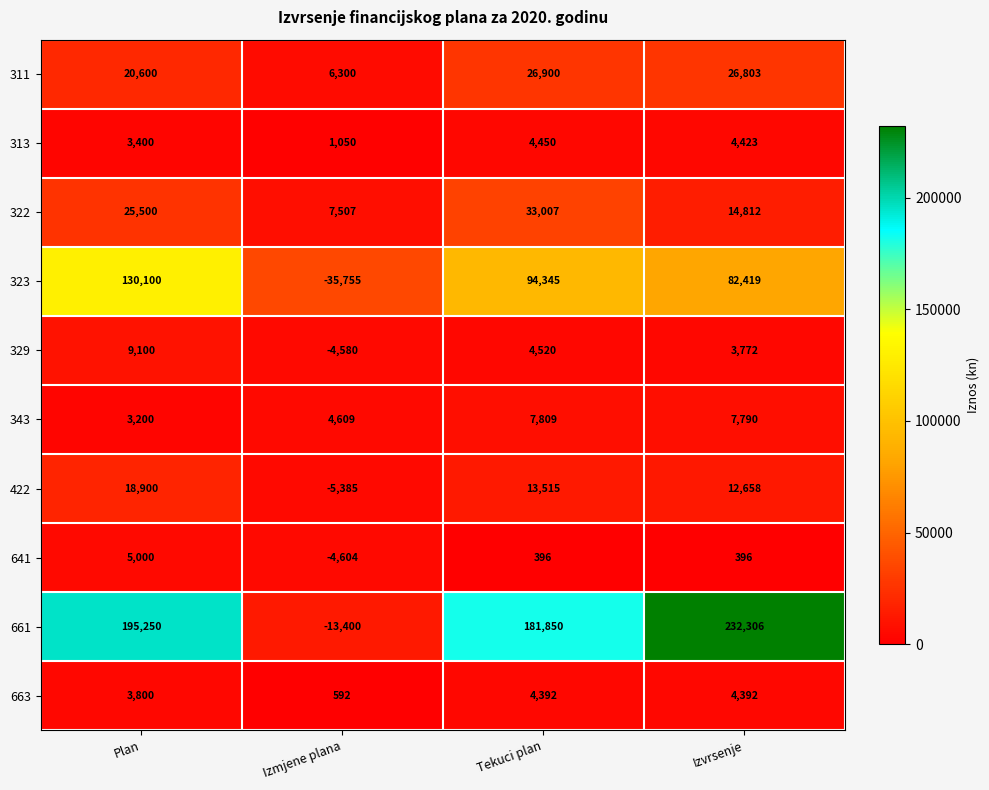

What is the difference between the highest and lowest values at Izmjene plana?

43262